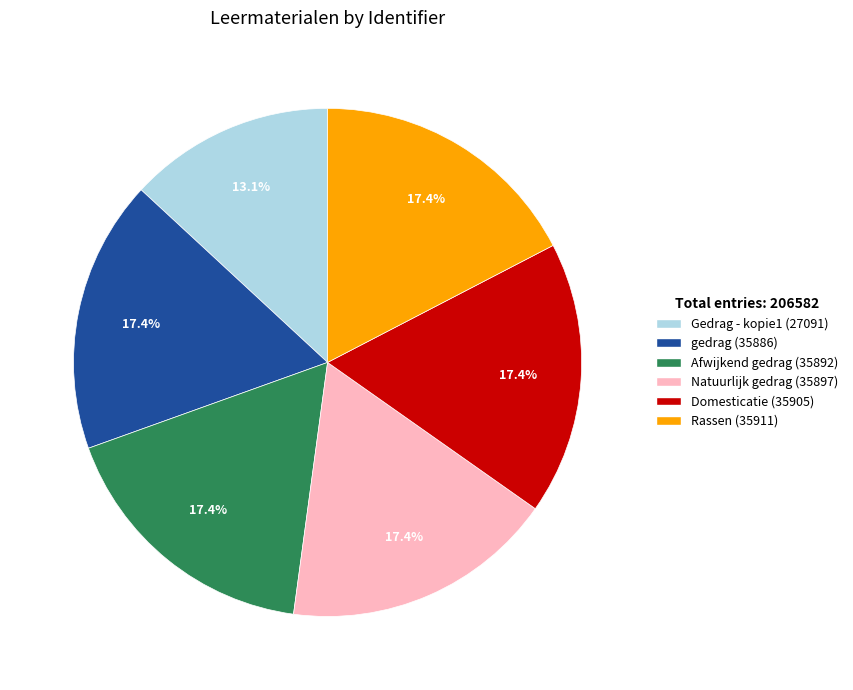

Is it true that Natuurlijk gedrag is 17% of the pie?

True